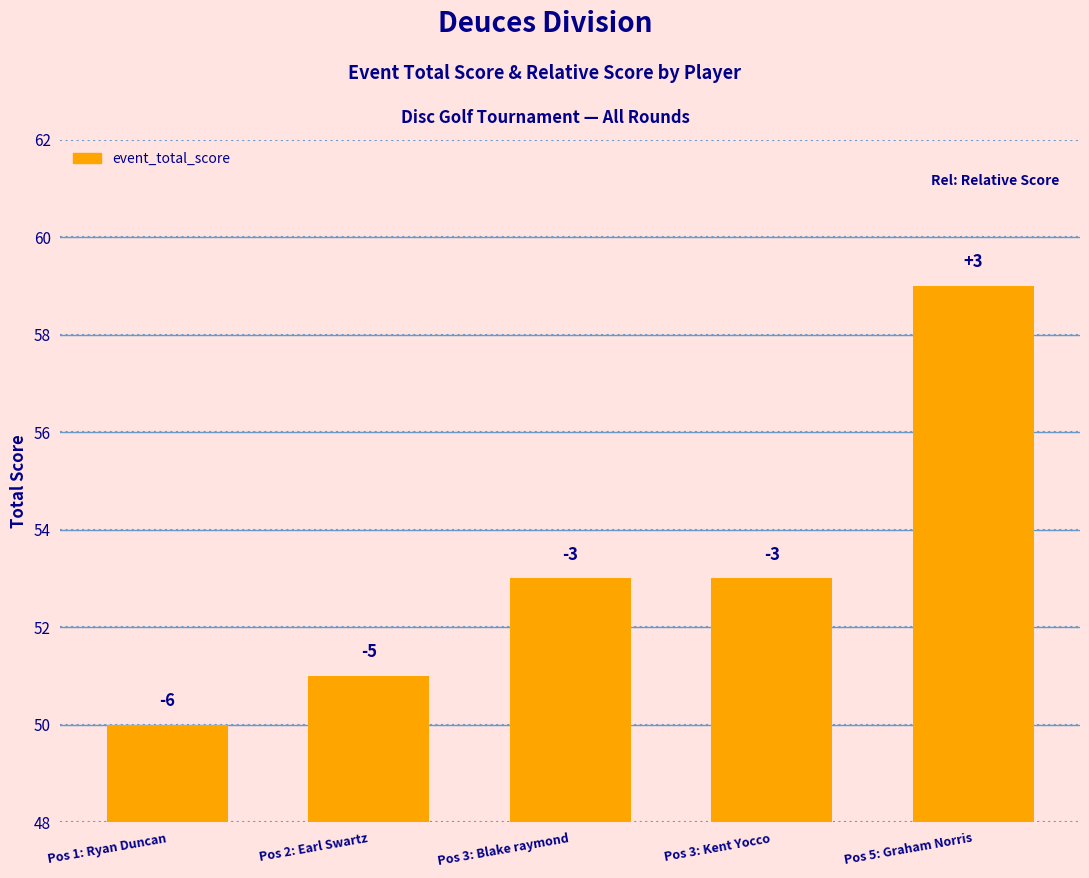

What is the label of the 1st bar from the right?

Pos 5: Graham Norris